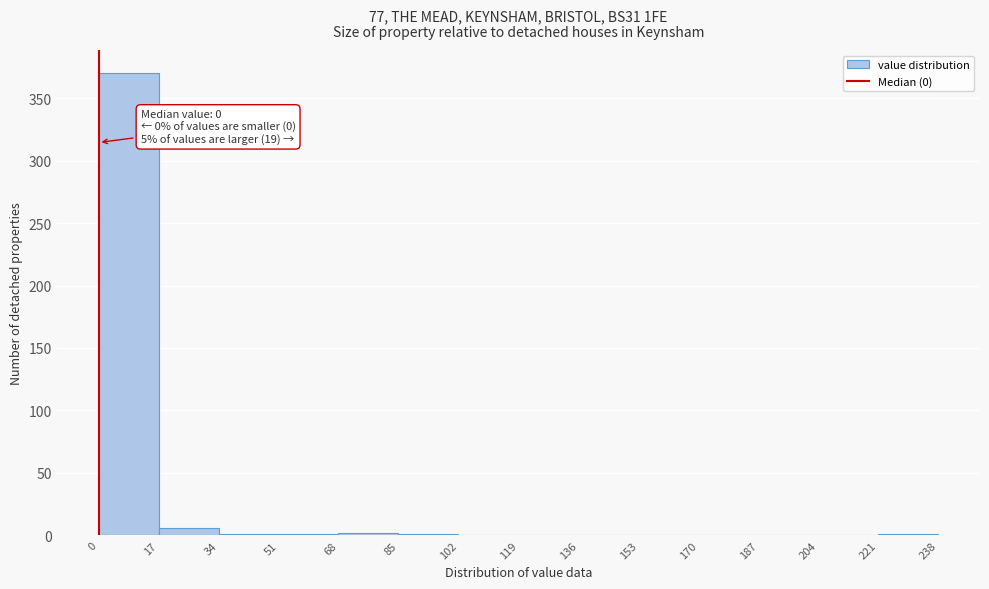

Over which range of the x-axis is the bar tallest?

0 to 17